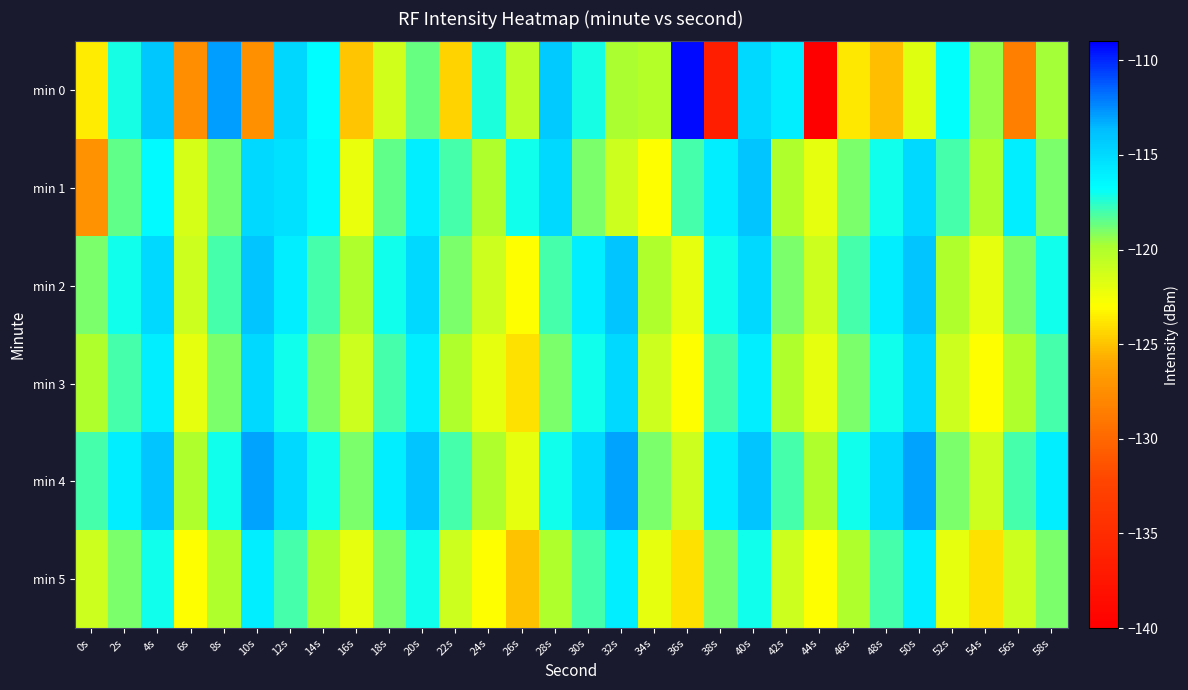

Reading left to right, transcribe all the data shown in this chart.

min 0: 0s=-123.6	2s=-117.1	4s=-114.2	6s=-127.5	8s=-113.0	10s=-127.3	12s=-114.9	14s=-116.7	16s=-124.9	18s=-121.1	20s=-118.6	22s=-124.5	24s=-117.3	26s=-120.4	28s=-114.3	30s=-117.2	32s=-119.9	34s=-120.2	36s=-109.3	38s=-136.5	40s=-115.0	42s=-116.0	44s=-139.9	46s=-123.7	48s=-125.2	50s=-121.8	52s=-116.8	54s=-119.5	56s=-128.5	58s=-119.7
min 1: 0s=-127.3	2s=-118.5	4s=-116.6	6s=-121.5	8s=-118.9	10s=-115.0	12s=-115.3	14s=-116.4	16s=-122.2	18s=-118.5	20s=-116.0	22s=-118.0	24s=-120.0	26s=-117.0	28s=-115.0	30s=-119.0	32s=-121.0	34s=-123.0	36s=-118.0	38s=-116.0	40s=-114.0	42s=-120.0	44s=-122.0	46s=-119.0	48s=-117.0	50s=-115.0	52s=-118.0	54s=-120.0	56s=-116.0	58s=-119.0
min 2: 0s=-119.0	2s=-117.0	4s=-115.0	6s=-121.0	8s=-118.0	10s=-114.0	12s=-116.0	14s=-118.0	16s=-120.0	18s=-117.0	20s=-115.0	22s=-119.0	24s=-121.0	26s=-123.0	28s=-118.0	30s=-116.0	32s=-114.0	34s=-120.0	36s=-122.0	38s=-117.0	40s=-115.0	42s=-119.0	44s=-121.0	46s=-118.0	48s=-116.0	50s=-114.0	52s=-120.0	54s=-122.0	56s=-119.0	58s=-117.0
min 3: 0s=-120.0	2s=-118.0	4s=-116.0	6s=-122.0	8s=-119.0	10s=-115.0	12s=-117.0	14s=-119.0	16s=-121.0	18s=-118.0	20s=-116.0	22s=-120.0	24s=-122.0	26s=-124.0	28s=-119.0	30s=-117.0	32s=-115.0	34s=-121.0	36s=-123.0	38s=-118.0	40s=-116.0	42s=-120.0	44s=-122.0	46s=-119.0	48s=-117.0	50s=-115.0	52s=-121.0	54s=-123.0	56s=-120.0	58s=-118.0
min 4: 0s=-118.0	2s=-116.0	4s=-114.0	6s=-120.0	8s=-117.0	10s=-113.0	12s=-115.0	14s=-117.0	16s=-119.0	18s=-116.0	20s=-114.0	22s=-118.0	24s=-120.0	26s=-122.0	28s=-117.0	30s=-115.0	32s=-113.0	34s=-119.0	36s=-121.0	38s=-116.0	40s=-114.0	42s=-118.0	44s=-120.0	46s=-117.0	48s=-115.0	50s=-113.0	52s=-119.0	54s=-121.0	56s=-118.0	58s=-116.0
min 5: 0s=-121.0	2s=-119.0	4s=-117.0	6s=-123.0	8s=-120.0	10s=-116.0	12s=-118.0	14s=-120.0	16s=-122.0	18s=-119.0	20s=-117.0	22s=-121.0	24s=-123.0	26s=-125.0	28s=-120.0	30s=-118.0	32s=-116.0	34s=-122.0	36s=-124.0	38s=-119.0	40s=-117.0	42s=-121.0	44s=-123.0	46s=-120.0	48s=-118.0	50s=-116.0	52s=-122.0	54s=-124.0	56s=-121.0	58s=-119.0